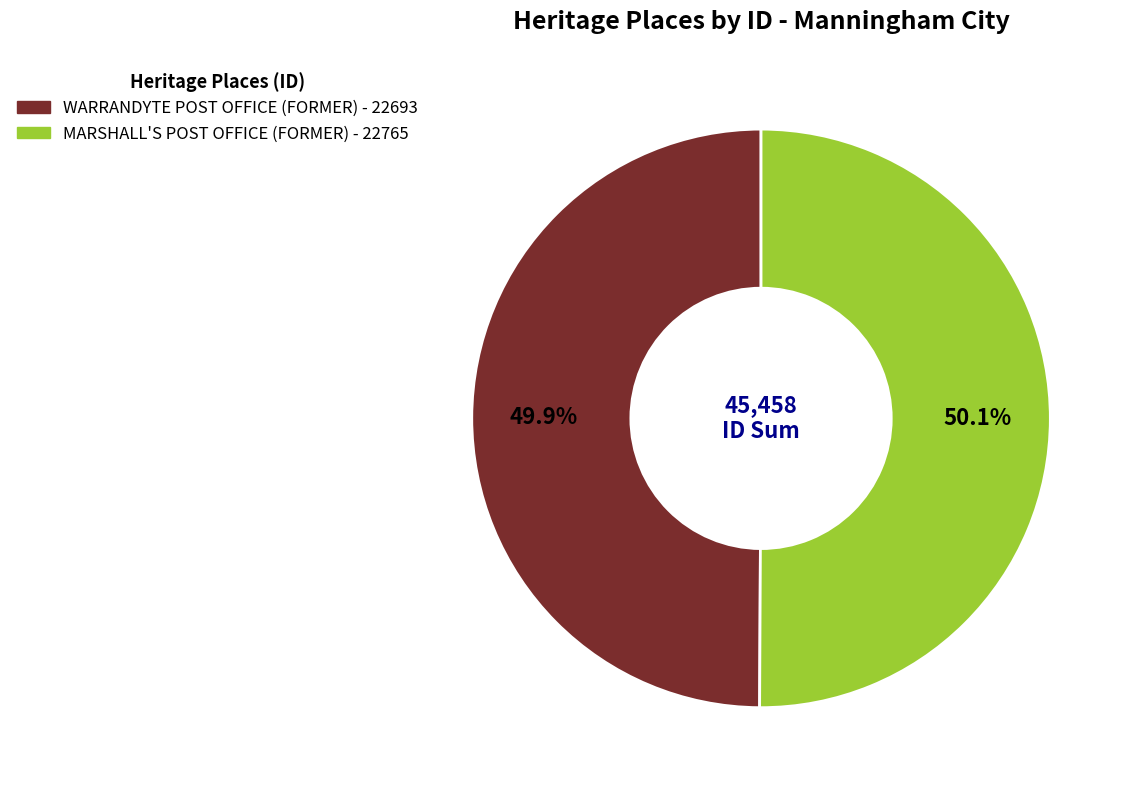

The MARSHALL'S POST OFFICE (FORMER) slice represents 58% of the pie. True or false?

False